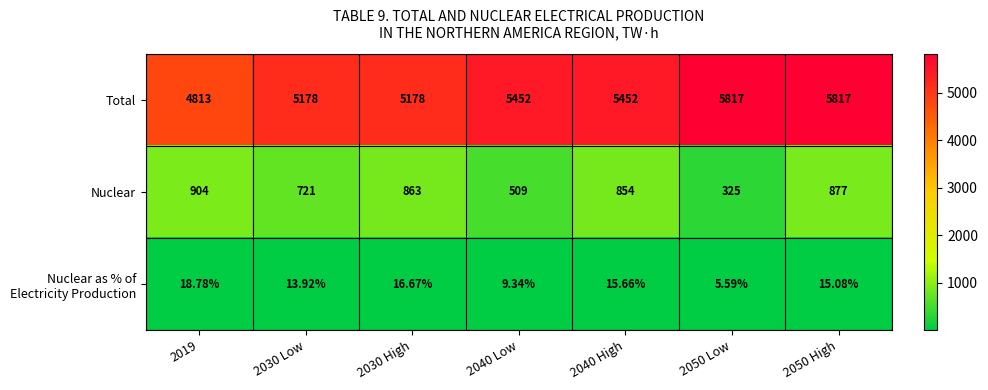

Which series has the largest total across all categories?

Total